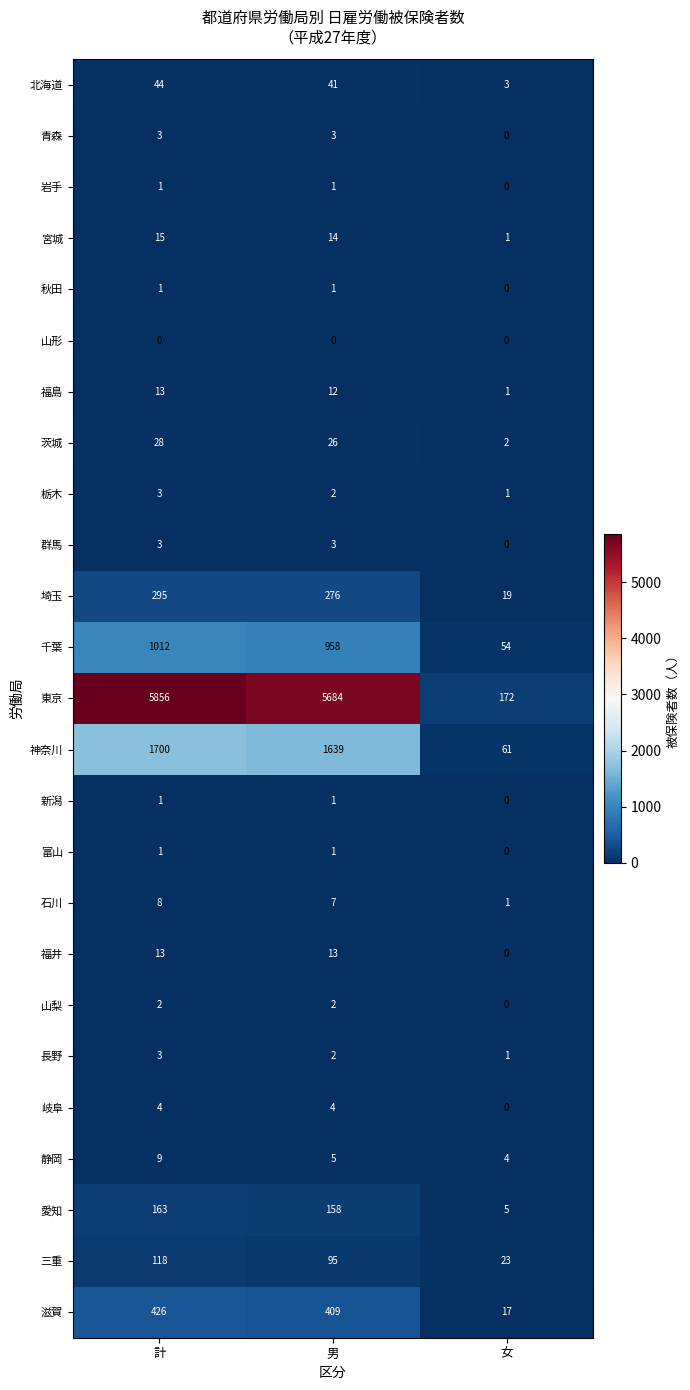

How many distinct data groups are displayed?

25